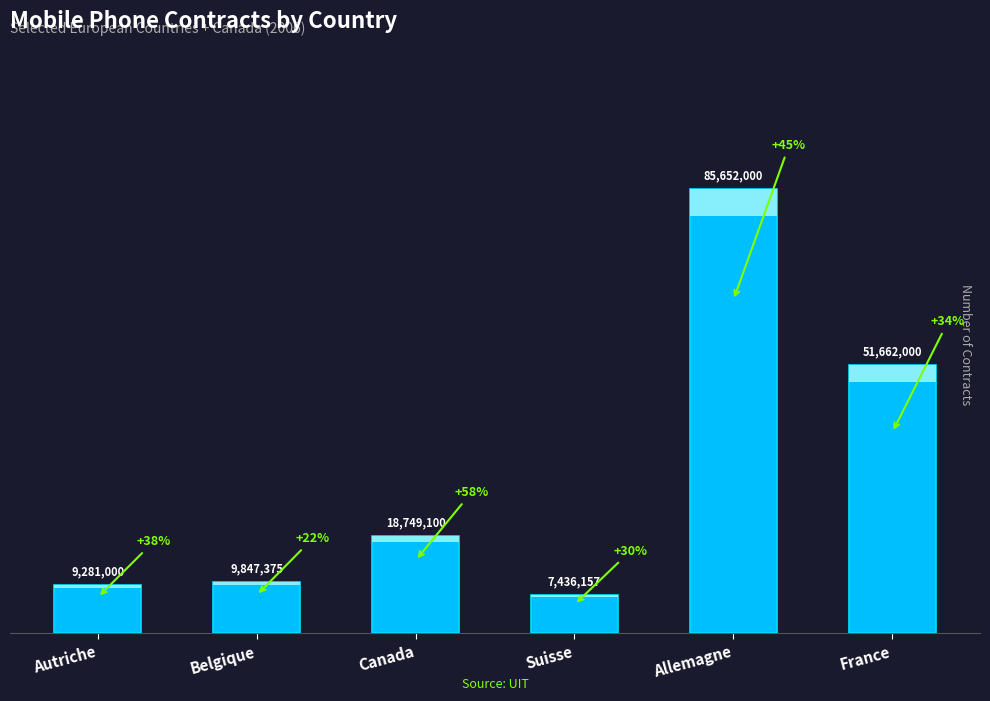

Reading left to right, extract all data points from this chart.

Autriche=9281000	Belgique=9847375	Canada=18749100	Suisse=7436157	Allemagne=85652000	France=51662000